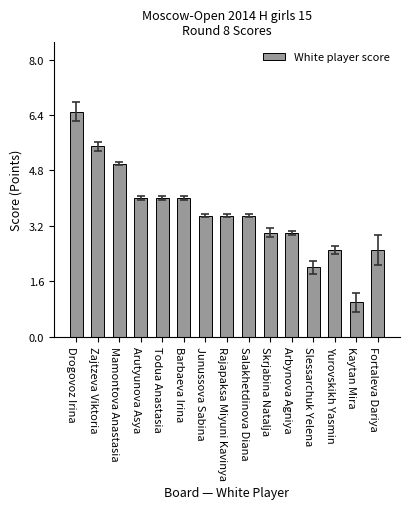

What position from the right is Slessarchuk Yelena?

4